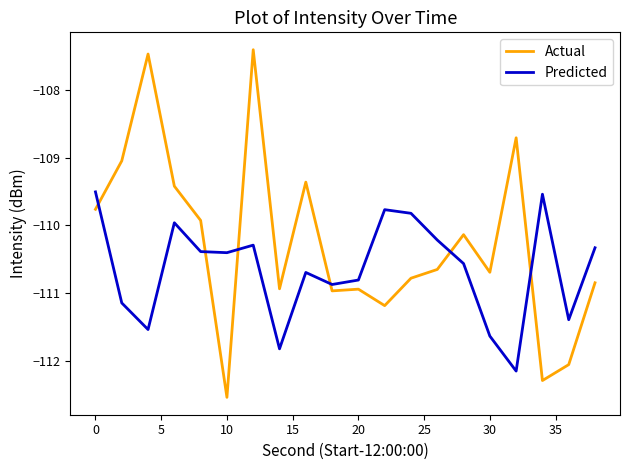

Reading left to right, what are all the values shown in this chart?

Actual: -109.8	-109.0	-107.5	-109.4	-109.9	-112.5	-107.4	-110.9	-109.4	-111.0	-110.9	-111.2	-110.8	-110.7	-110.1	-110.7	-108.7	-112.3	-112.1	-110.8
Predicted: -109.5	-111.1	-111.5	-110.0	-110.4	-110.4	-110.3	-111.8	-110.7	-110.9	-110.8	-109.8	-109.8	-110.2	-110.6	-111.6	-112.2	-109.5	-111.4	-110.3